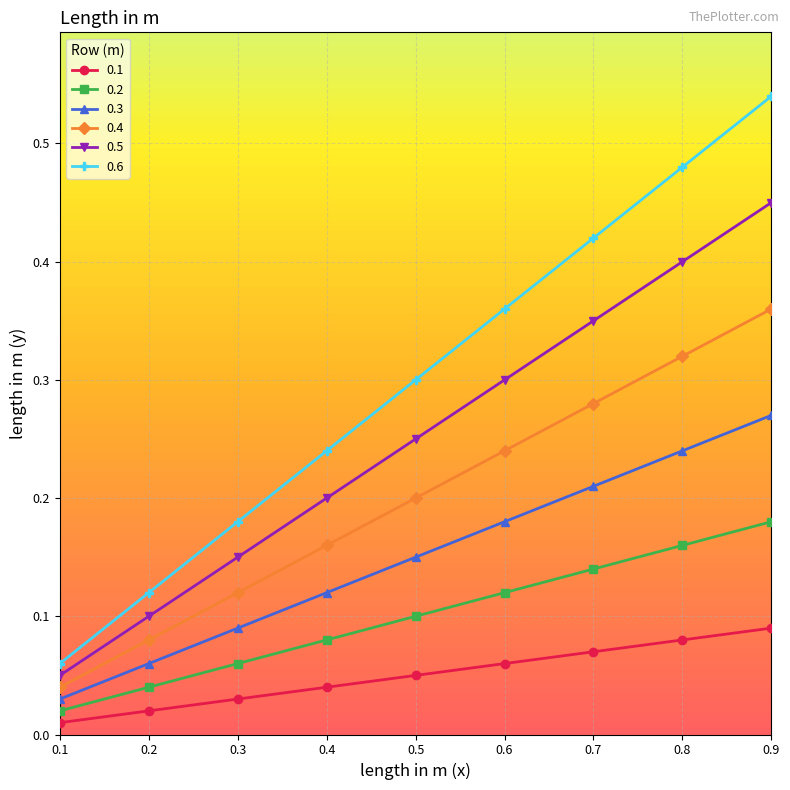

What is the total value across all series at 0.8?

1.7